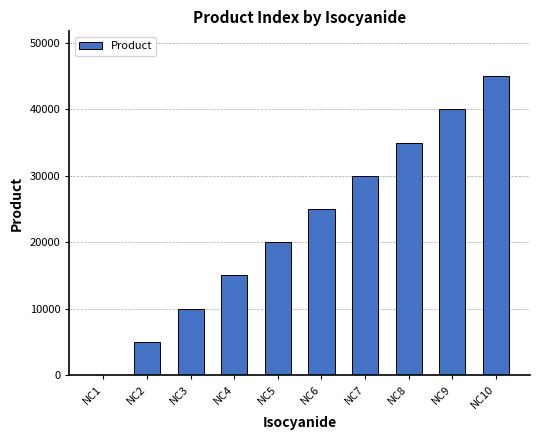

The value at NC9 is 18699. True or false?

False